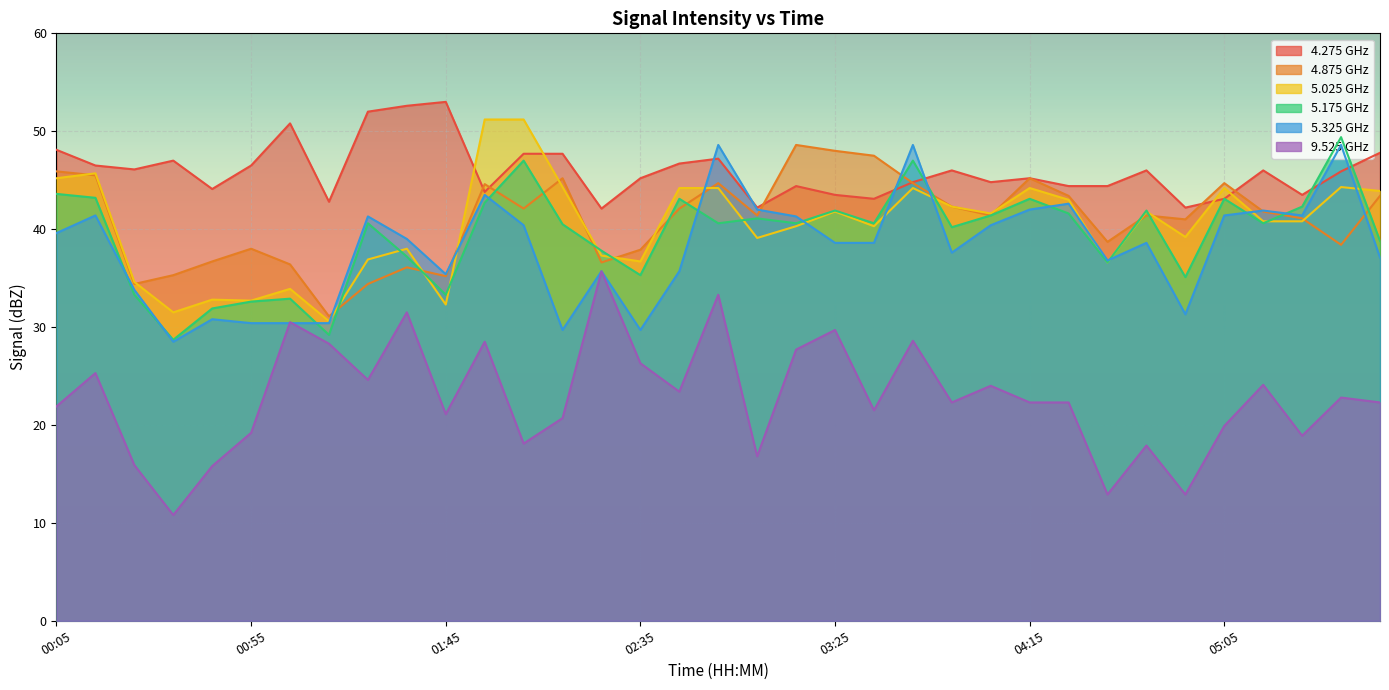

True or false: 5.175 and 4.275 cross at least once.

True